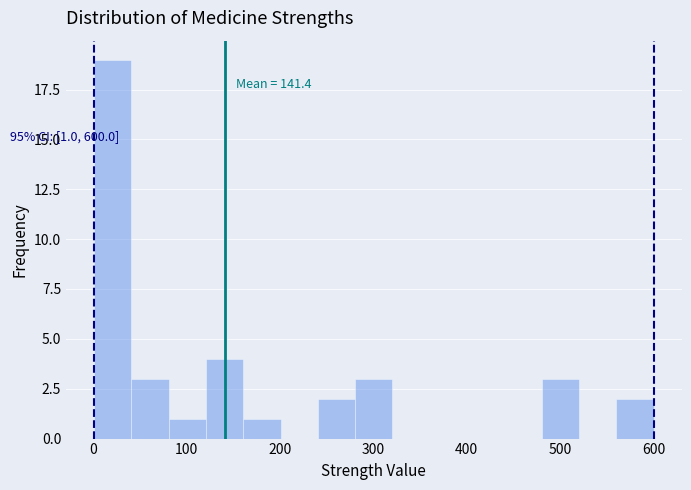

Around what value on the x-axis is the tallest bar? Give the approximate position of its centre, as read against the axis.

20